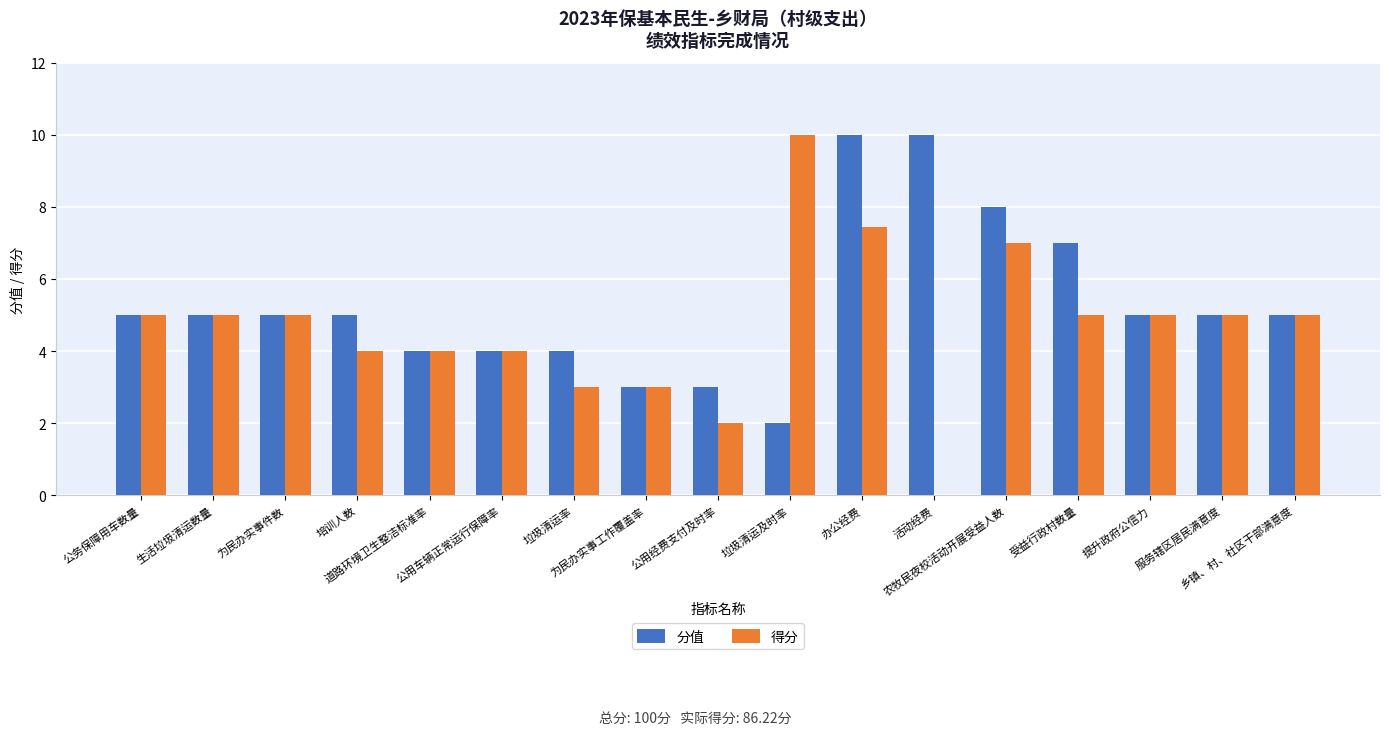

At which category is the sum across all series the highest?

办公经费